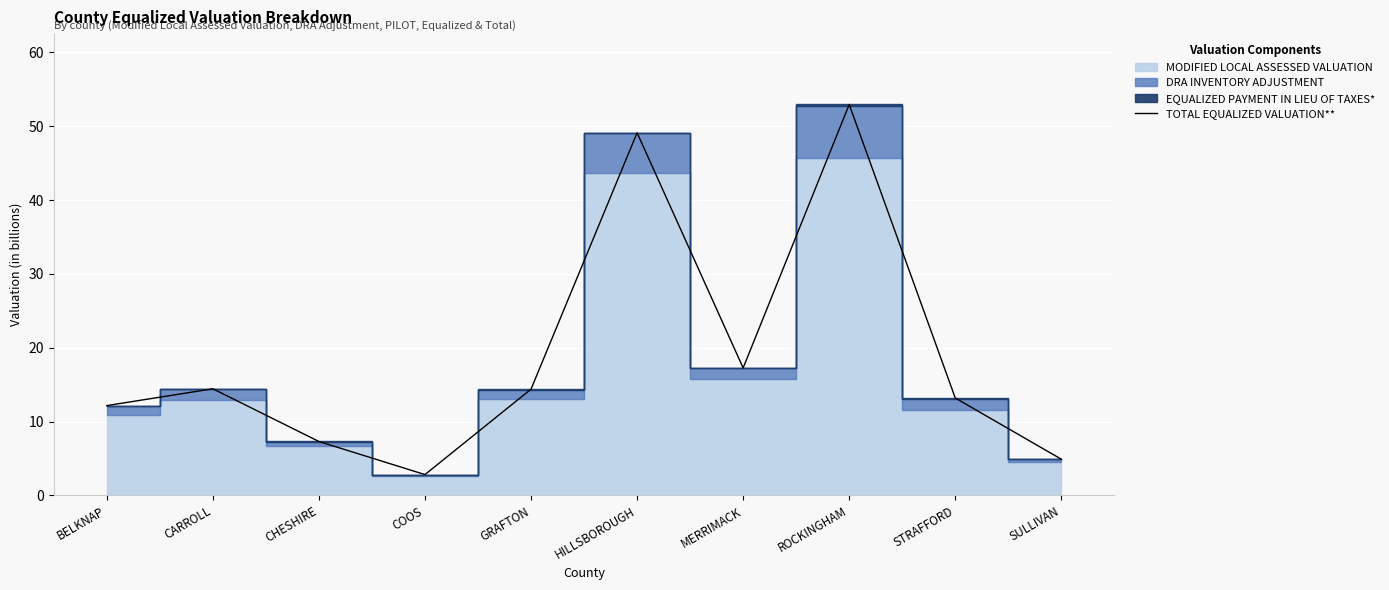

Reading right to left, extract all data points from this chart.

SULLIVAN=4.9	STRAFFORD=13.2	ROCKINGHAM=53.0	MERRIMACK=17.3	HILLSBOROUGH=49.1	GRAFTON=14.4	COOS=2.8	CHESHIRE=7.3	CARROLL=14.4	BELKNAP=12.2